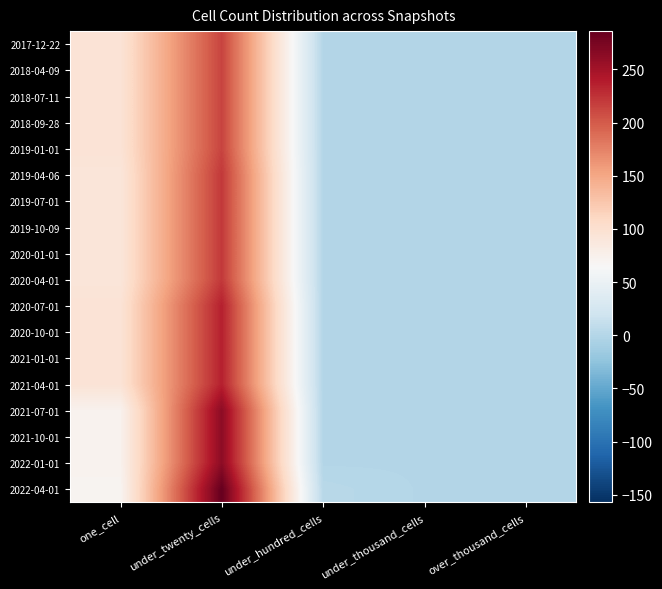

Count the number of data series in this chart.

18